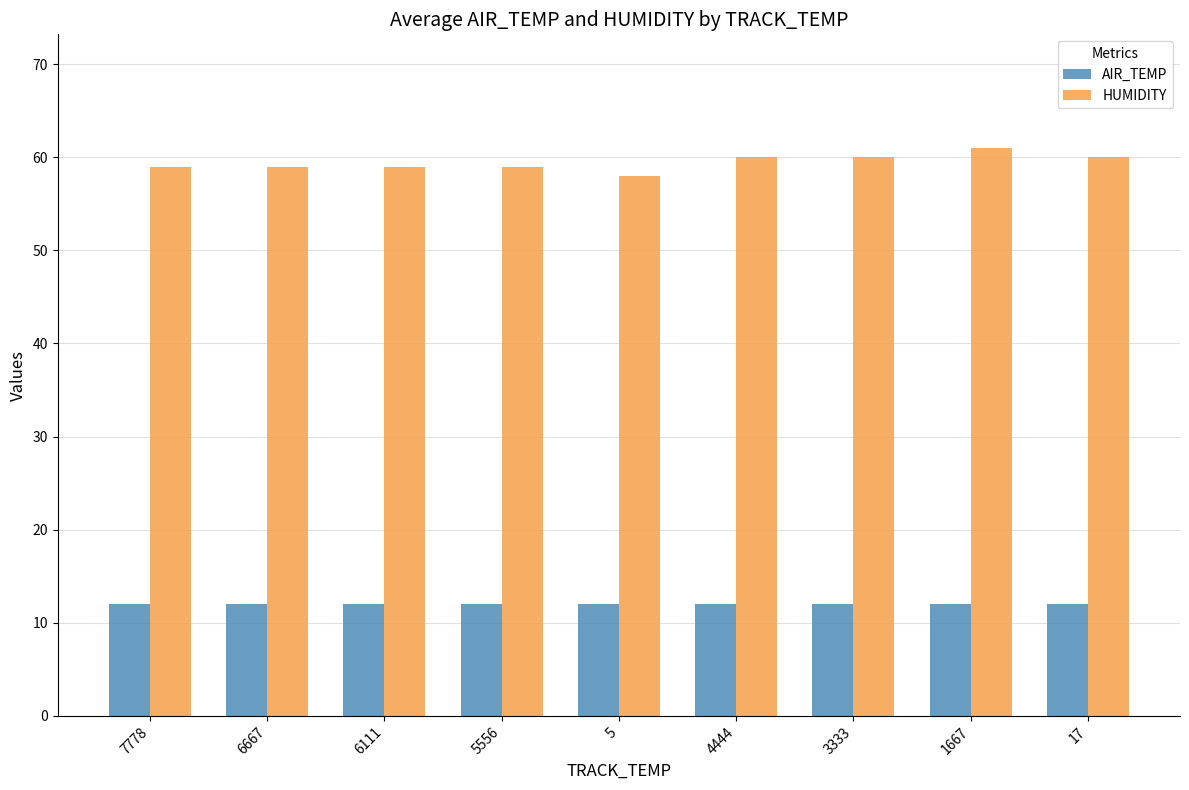

Count the number of categories in the chart.

9